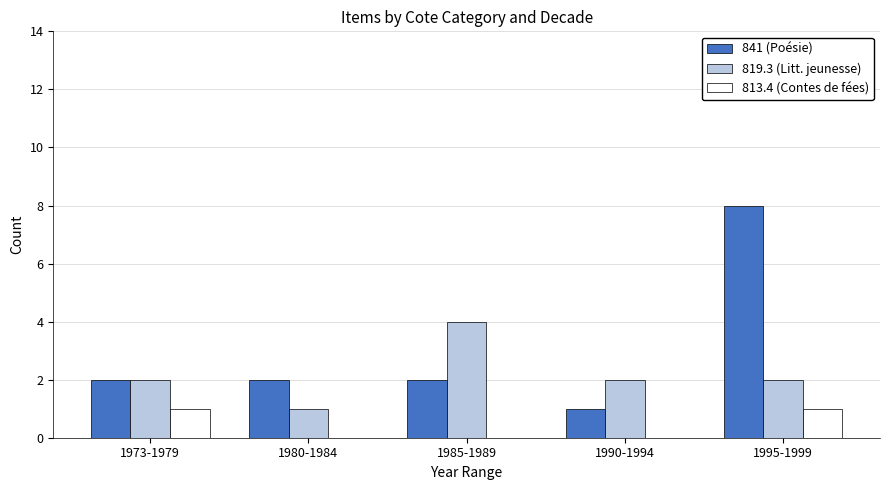

Is the value of 819.3 (Litt. jeunesse) at 1985-1989 greater than the value of 813.4 (Contes de fées) at 1973-1979?

Yes